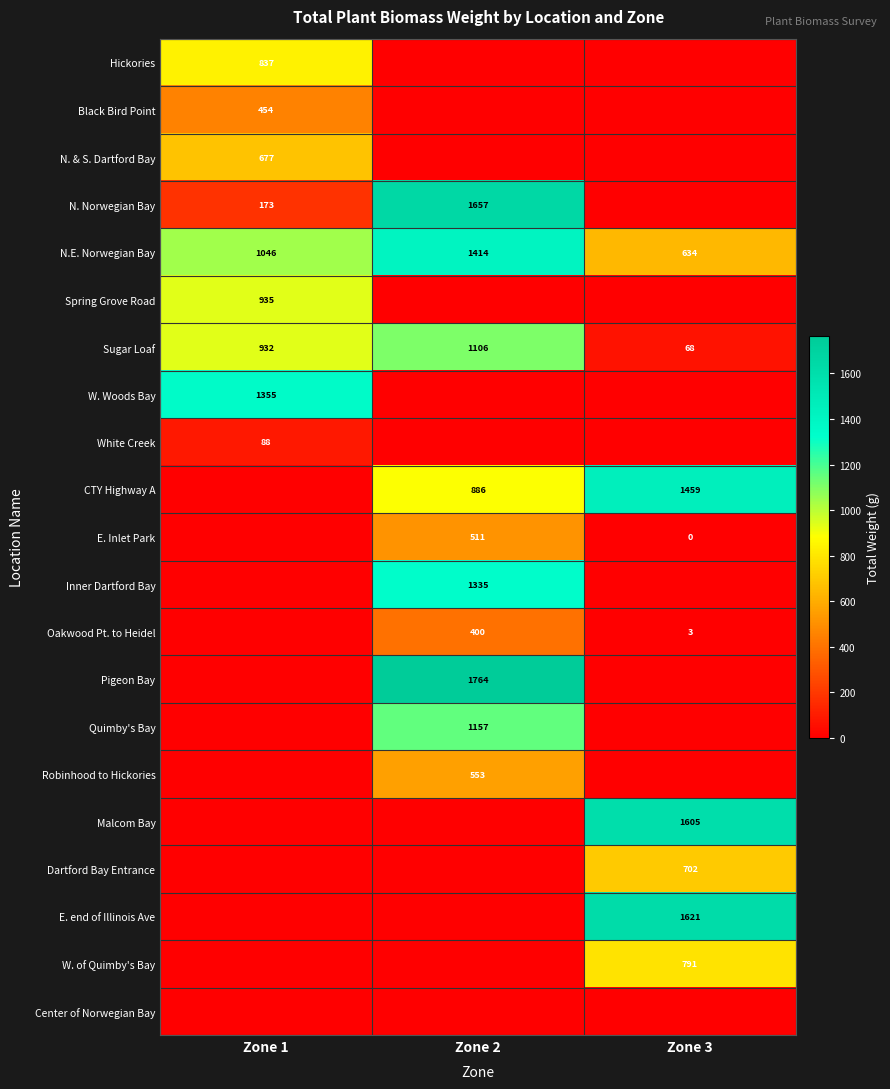

The value of Black Bird Point at Zone 1 is 454. True or false?

True